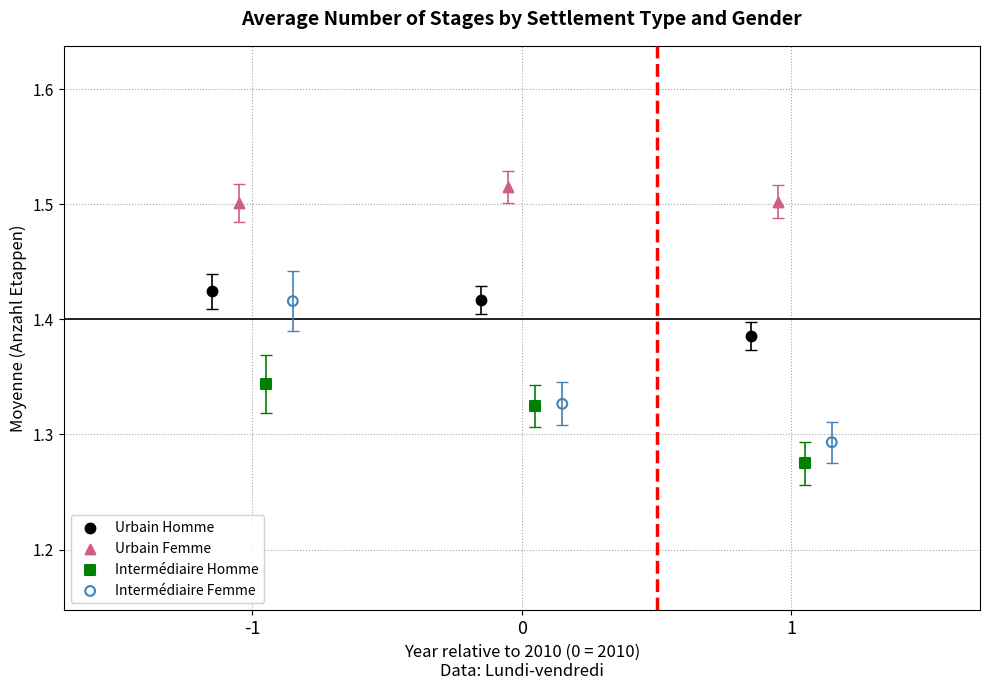

Which series contains the highest Y value?

Urbain Femme